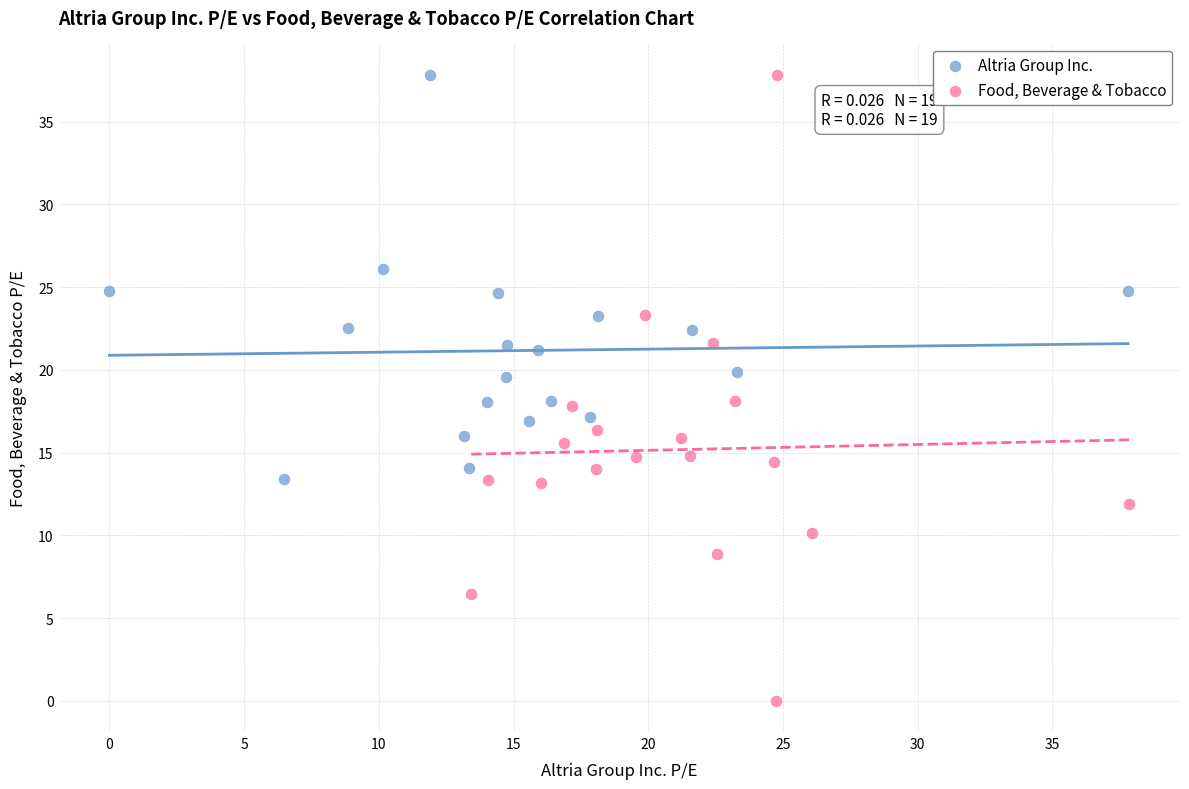

What are all the series names shown in the legend?

Altria Group Inc., Food, Beverage & Tobacco